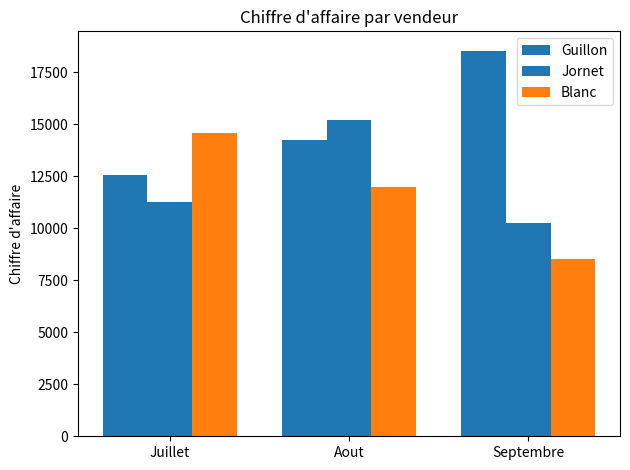

Which series has the largest total across all categories?

Guillon